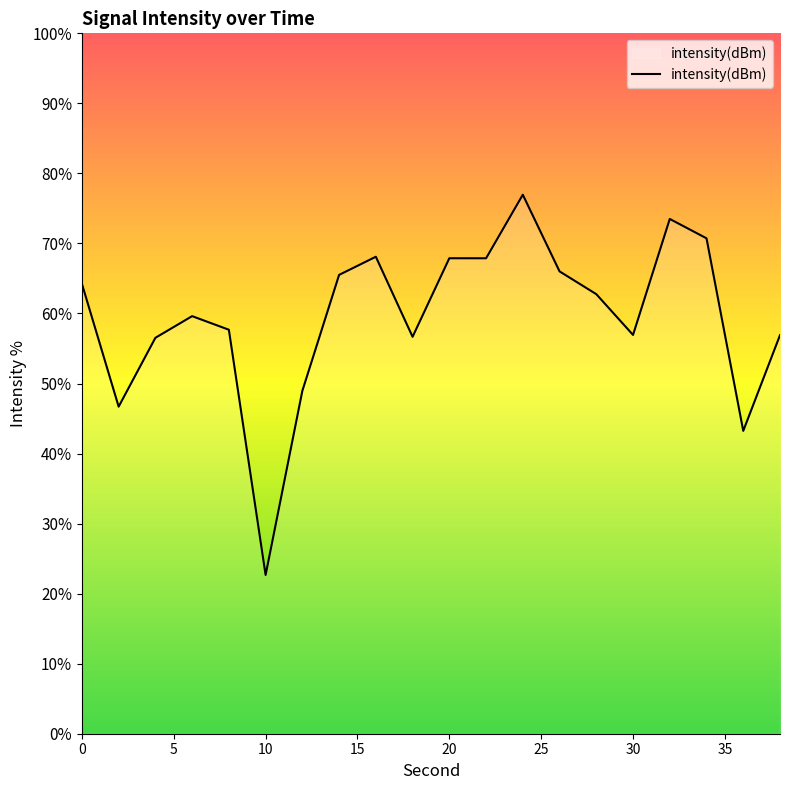

How many lines are shown in the chart?

1